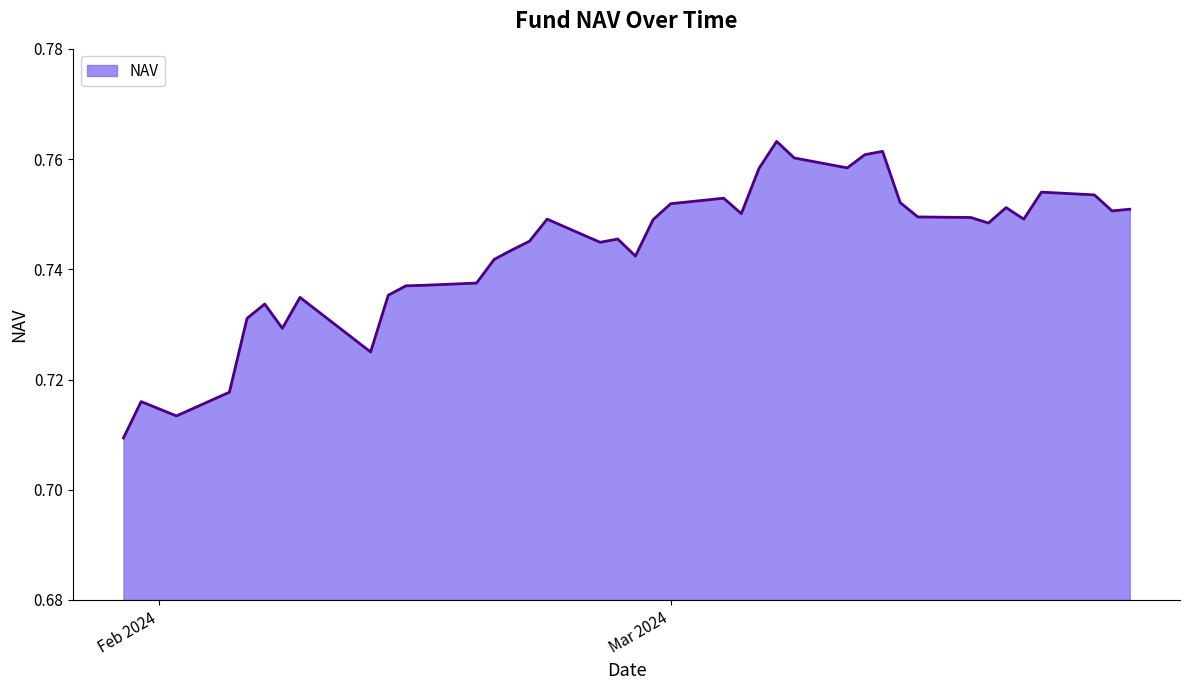

Rank the categories by value from highest to lowest.

07-03-2024, 13-03-2024, 12-03-2024, 08-03-2024, 11-03-2024, 06-03-2024, 22-03-2024, 25-03-2024, 04-03-2024, 14-03-2024, 01-03-2024, 20-03-2024, 27-03-2024, 26-03-2024, 05-03-2024, 15-03-2024, 18-03-2024, 21-03-2024, 23-02-2024, 29-02-2024, 19-03-2024, 27-02-2024, 22-02-2024, 26-02-2024, 21-02-2024, 28-02-2024, 20-02-2024, 19-02-2024, 16-02-2024, 15-02-2024, 14-02-2024, 09-02-2024, 07-02-2024, 06-02-2024, 08-02-2024, 13-02-2024, 05-02-2024, 31-01-2024, 02-02-2024, 30-01-2024